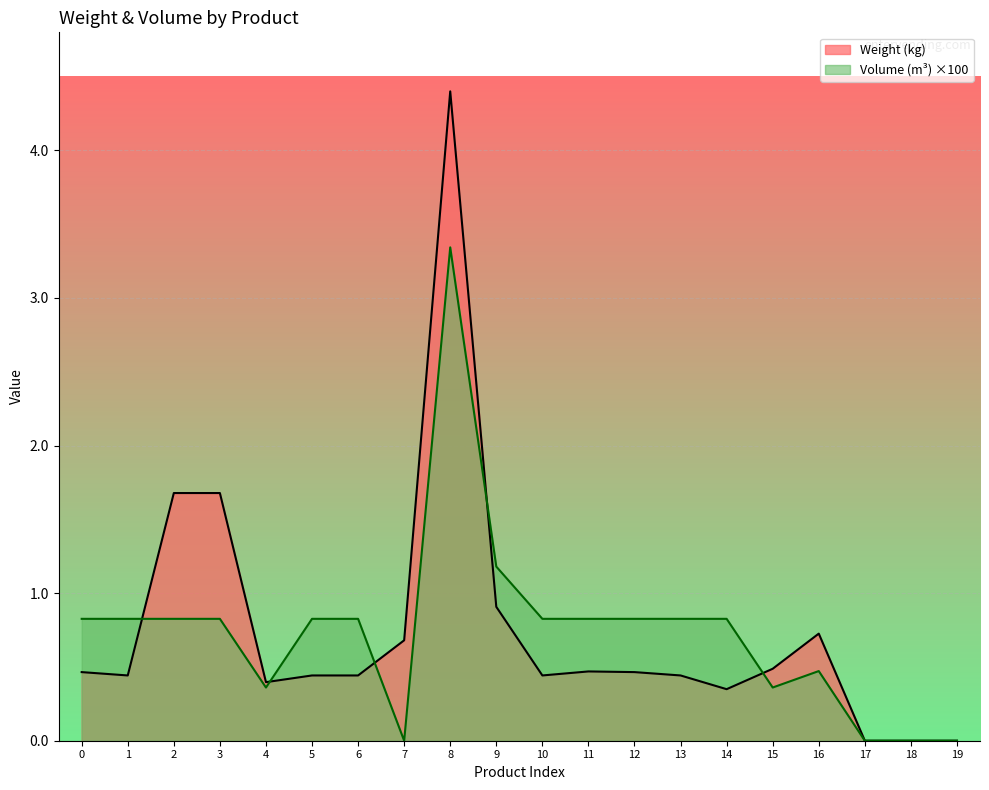

Which series has the largest total across all categories?

Weight (kg)